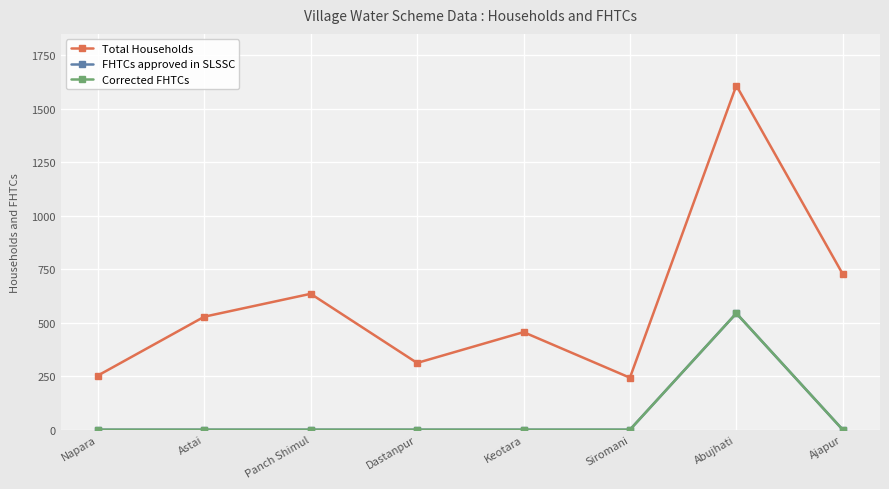

Which has a higher value, Astai or Siromani?

Astai